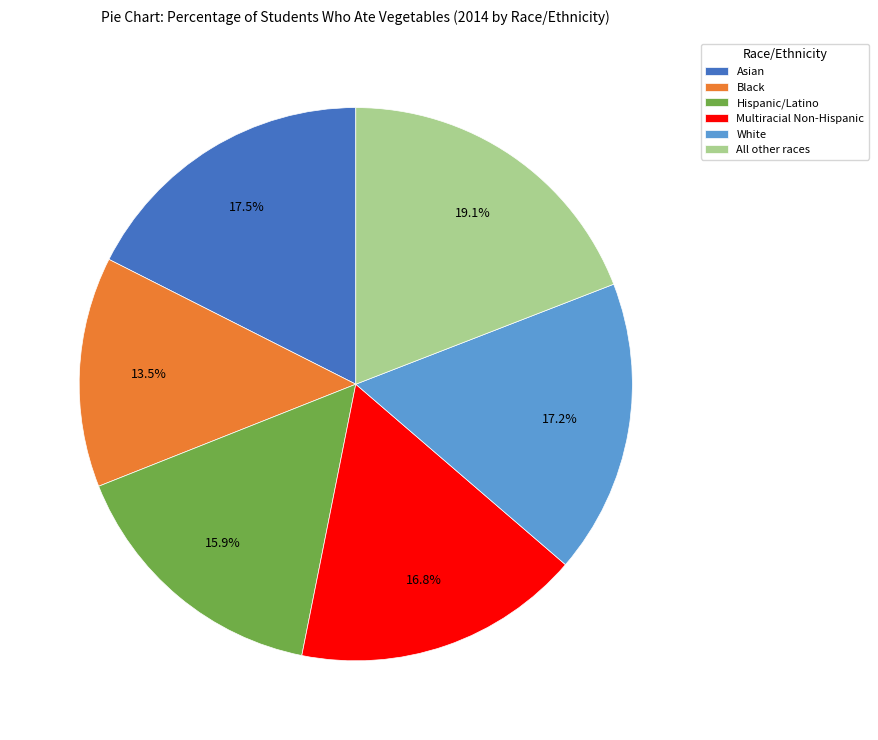

Between Asian and Black, which is larger?

Asian